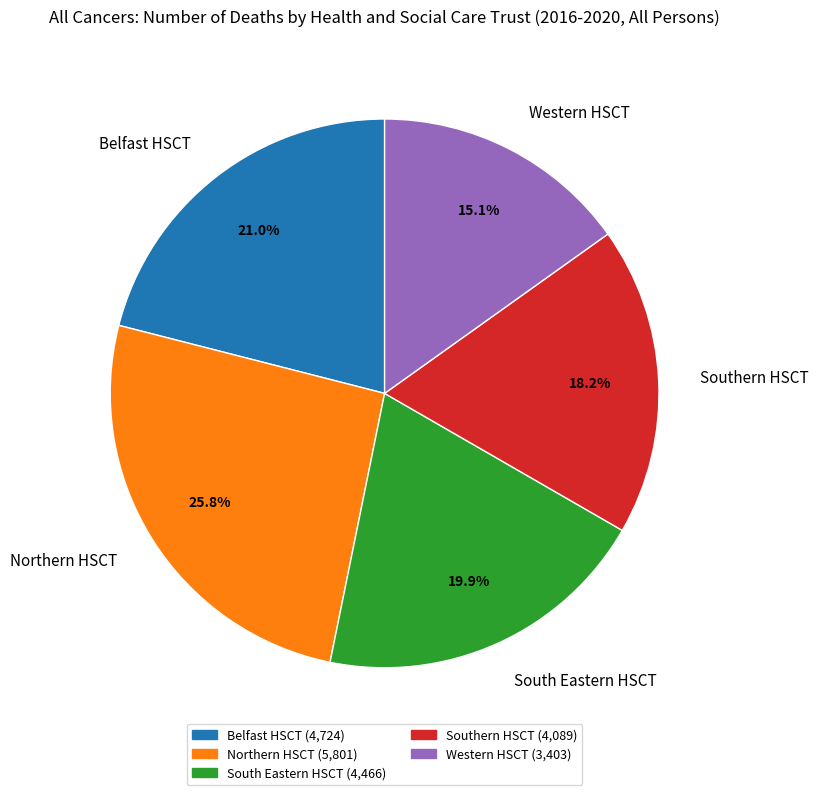

What percentage is NOT represented by Northern HSCT?

74.2%